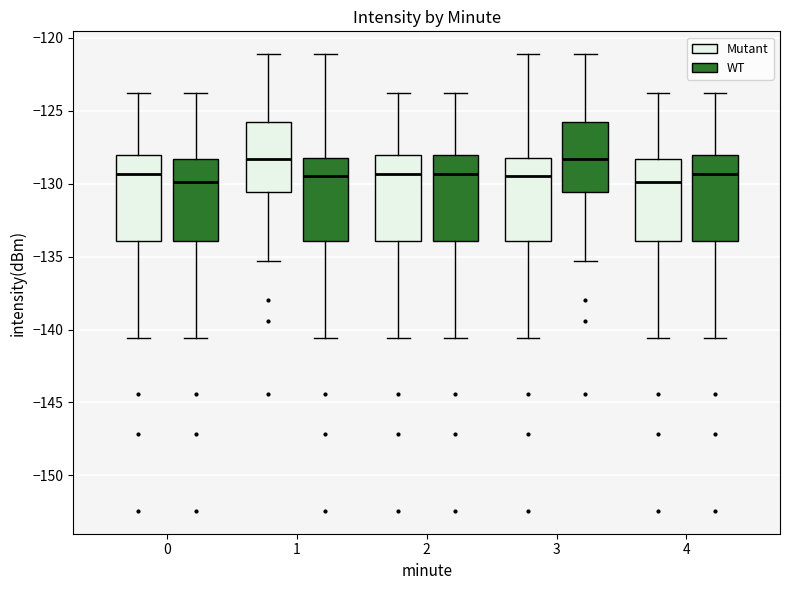

Where does the upper whisker of the box for 4 (Mutant) end on the y-axis? The values are not printed on the chart, so give them approximately, as read against the axis.

-124.0